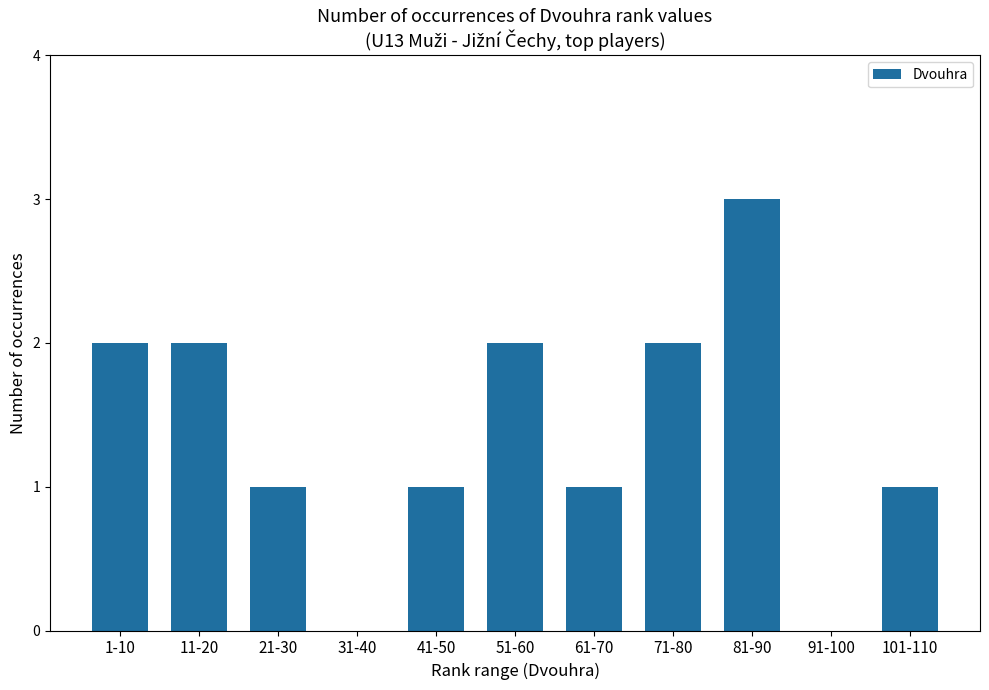

What is the sum of all values?

15